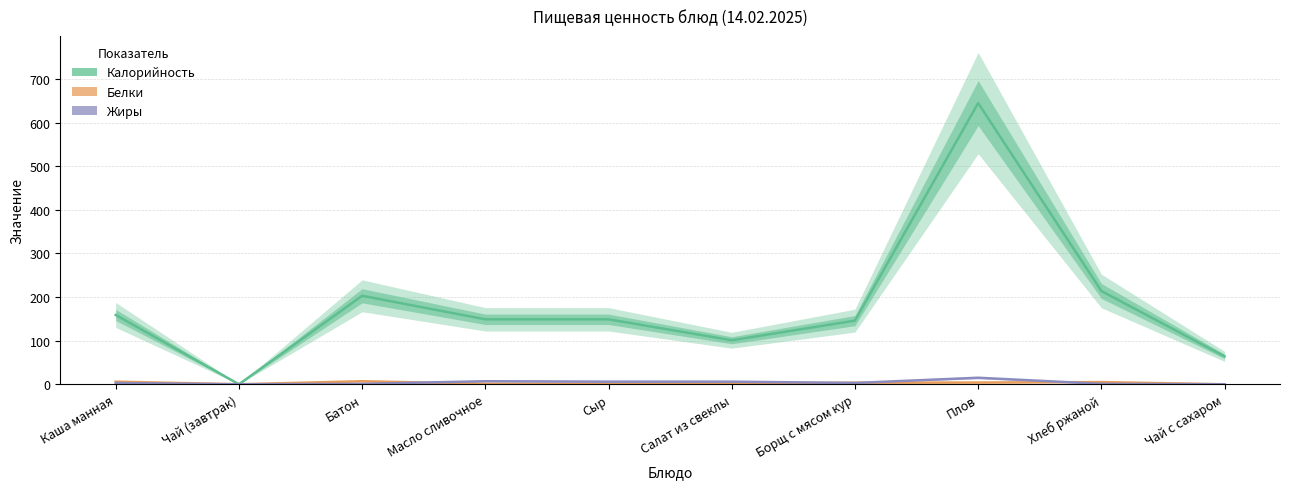

Reading left to right, what are all the values shown in this chart?

Калорийность: 159.0	0.0	203.0	149.0	149.0	101.0	146.0	645.0	214.0	64.0
Белки: 6.0	0.0	7.0	1.0	1.0	2.0	3.6	4.0	5.0	0.0
Жиры: 3.0	0.0	1.0	7.0	6.0	6.0	3.0	15.0	1.0	0.0